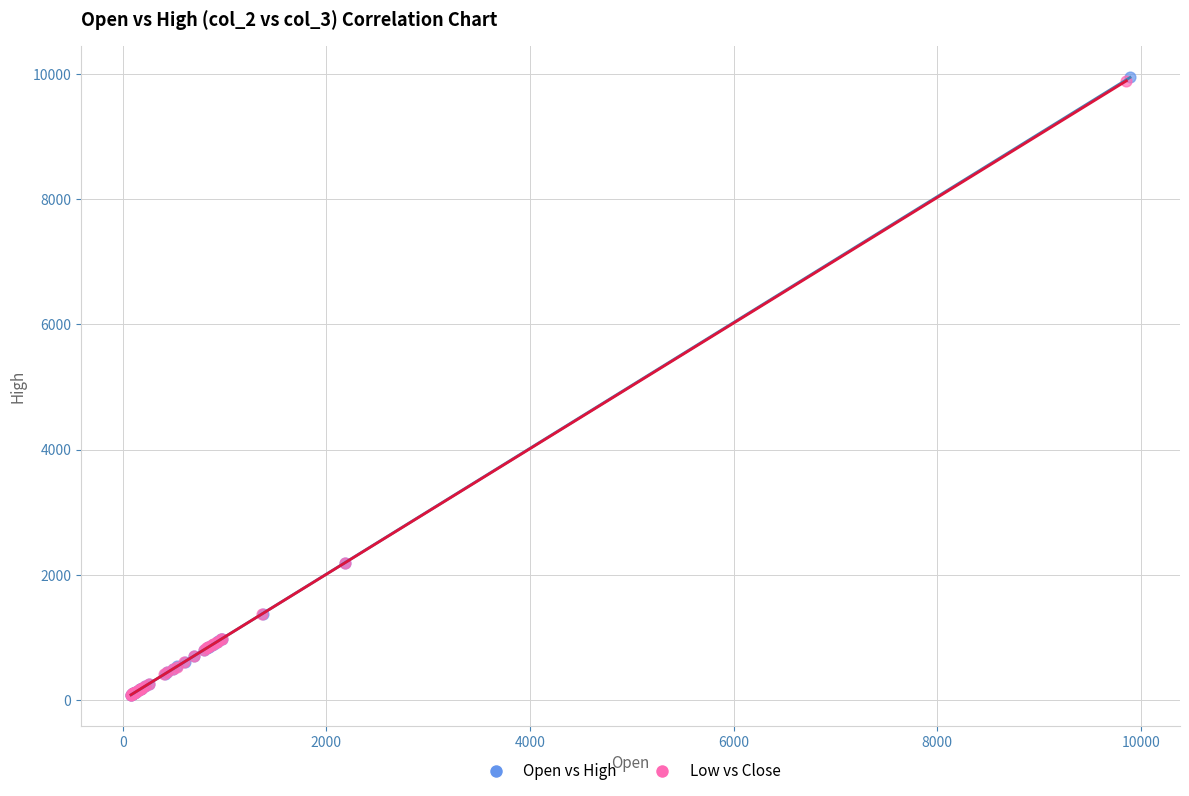

Which series has the widest spread of Y values?

Open vs High